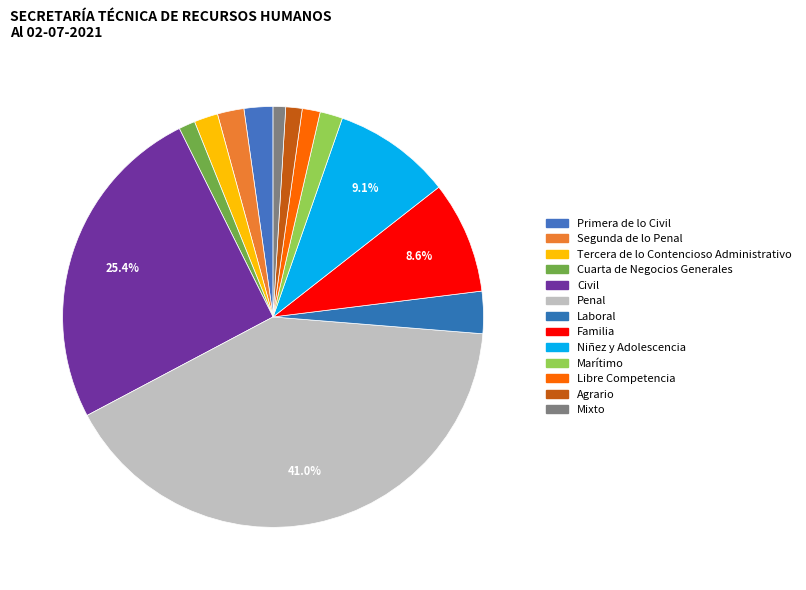

Count the number of slices in the pie.

13